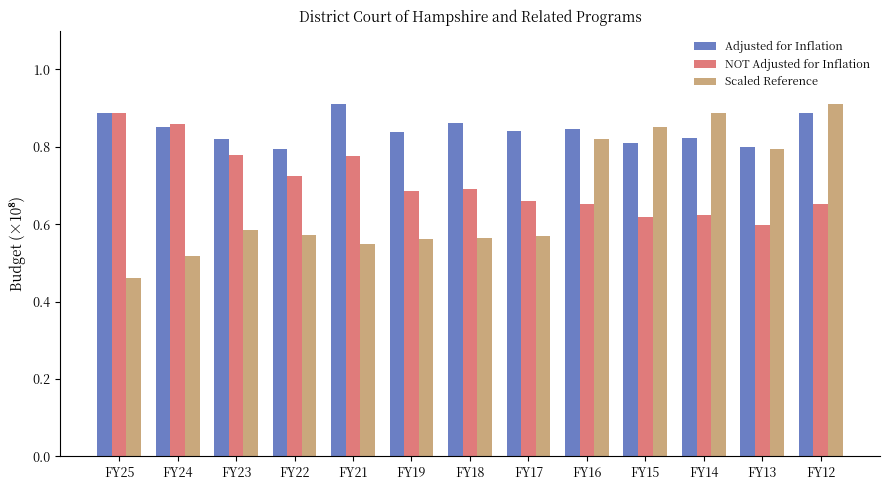

What is the spread (max minus min) of values at FY21?

0.4